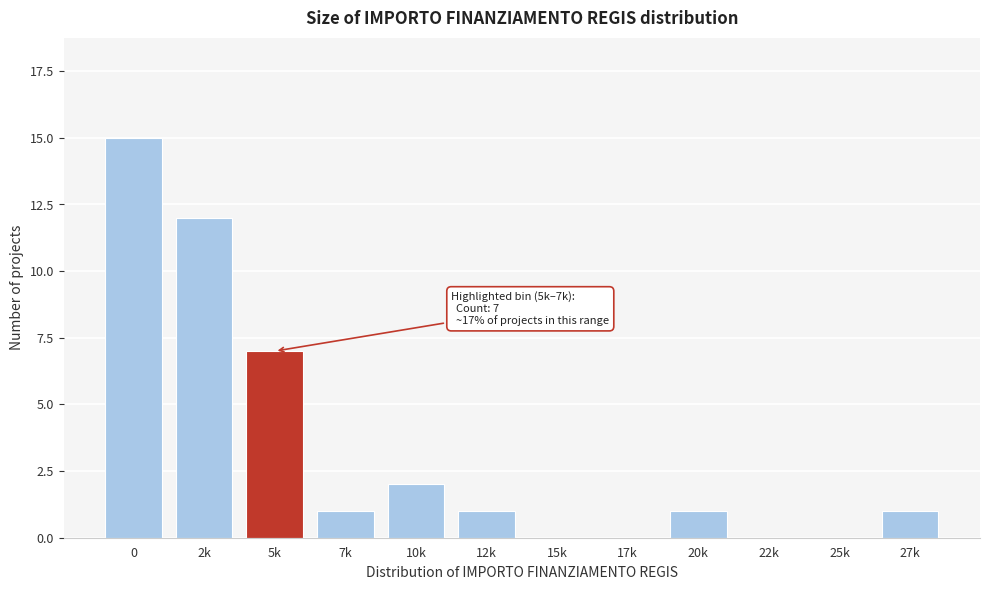

Reading right to left, list all the values displayed in this chart.

27k=1	25k=0	22k=0	20k=1	17k=0	15k=0	12k=1	10k=2	7k=1	5k=7	2k=12	0=15